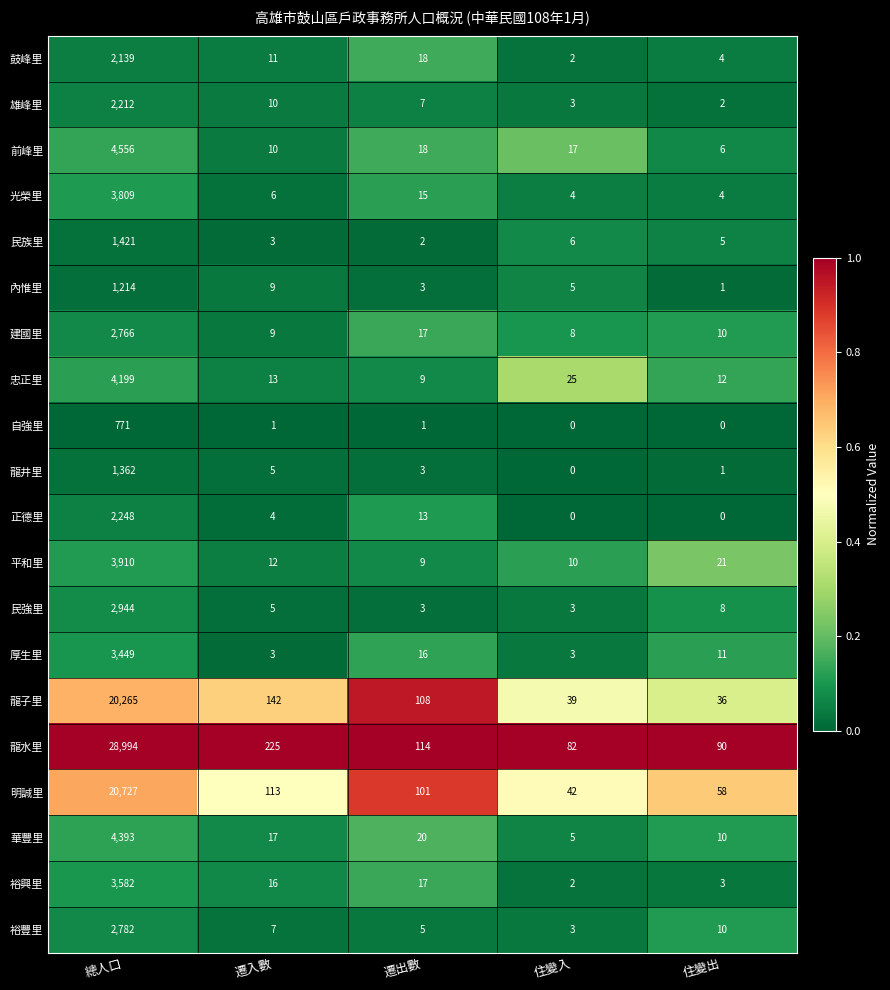

True or false: 內惟里 has a value of 1 at 住變出.

True